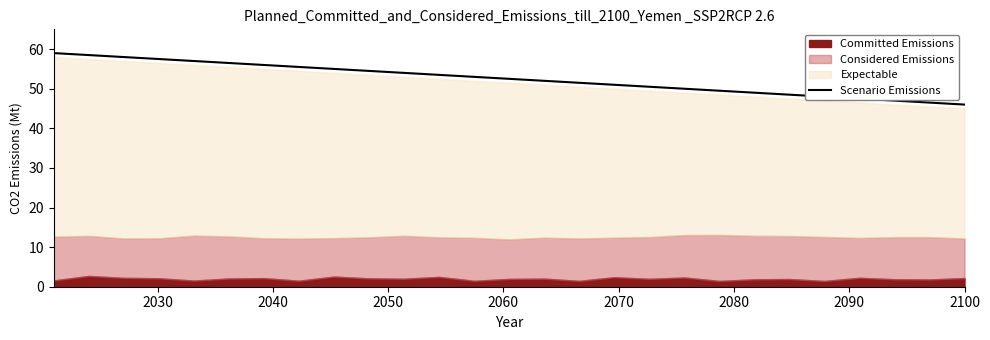

What is the highest value of the Scenario Emissions series?

59.0